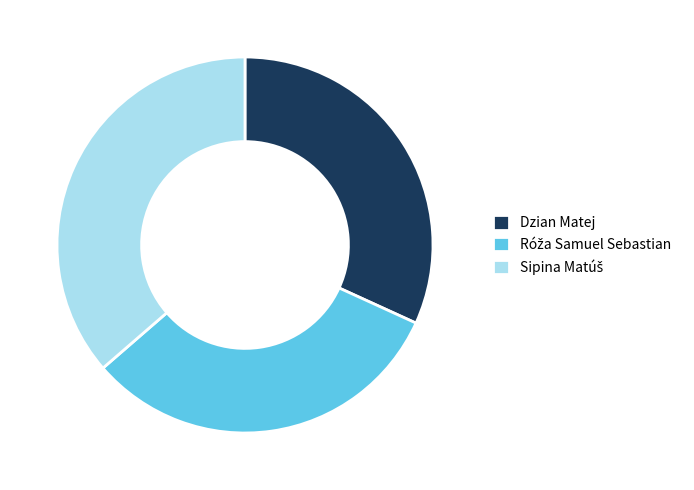

Does any single category account for the majority?

No